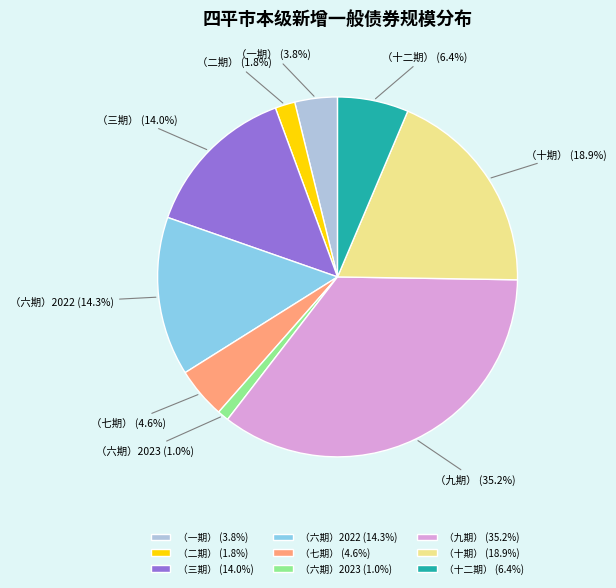

Is there any slice that represents more than half of the pie?

No